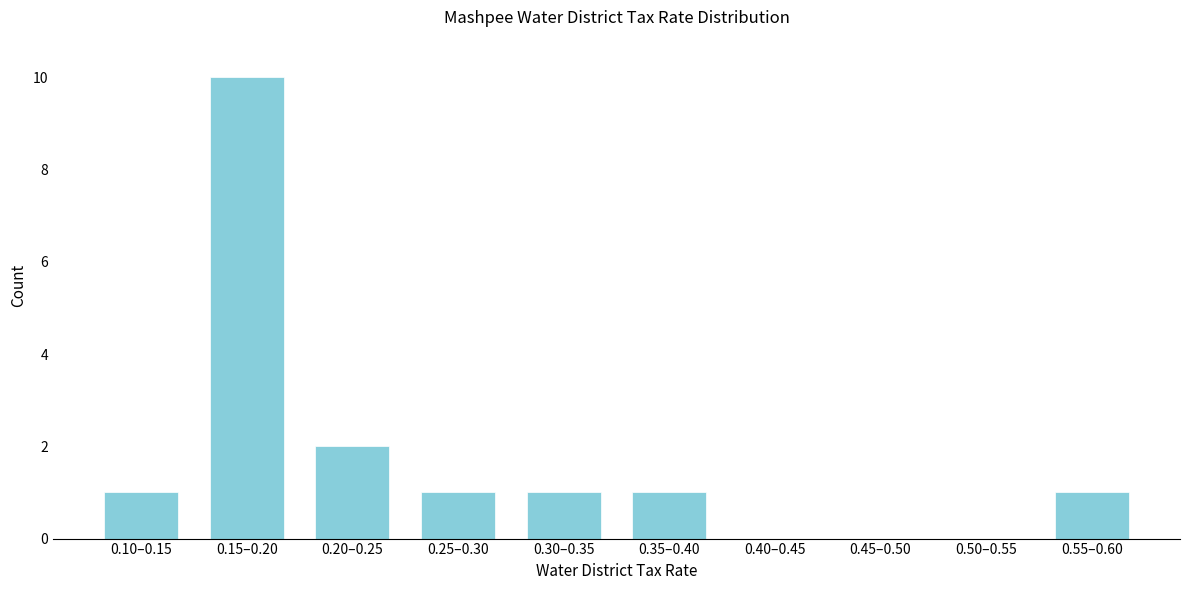

Reading left to right, extract all data points from this chart.

0.10–0.15=1	0.15–0.20=10	0.20–0.25=2	0.25–0.30=1	0.30–0.35=1	0.35–0.40=1	0.40–0.45=0	0.45–0.50=0	0.50–0.55=0	0.55–0.60=1